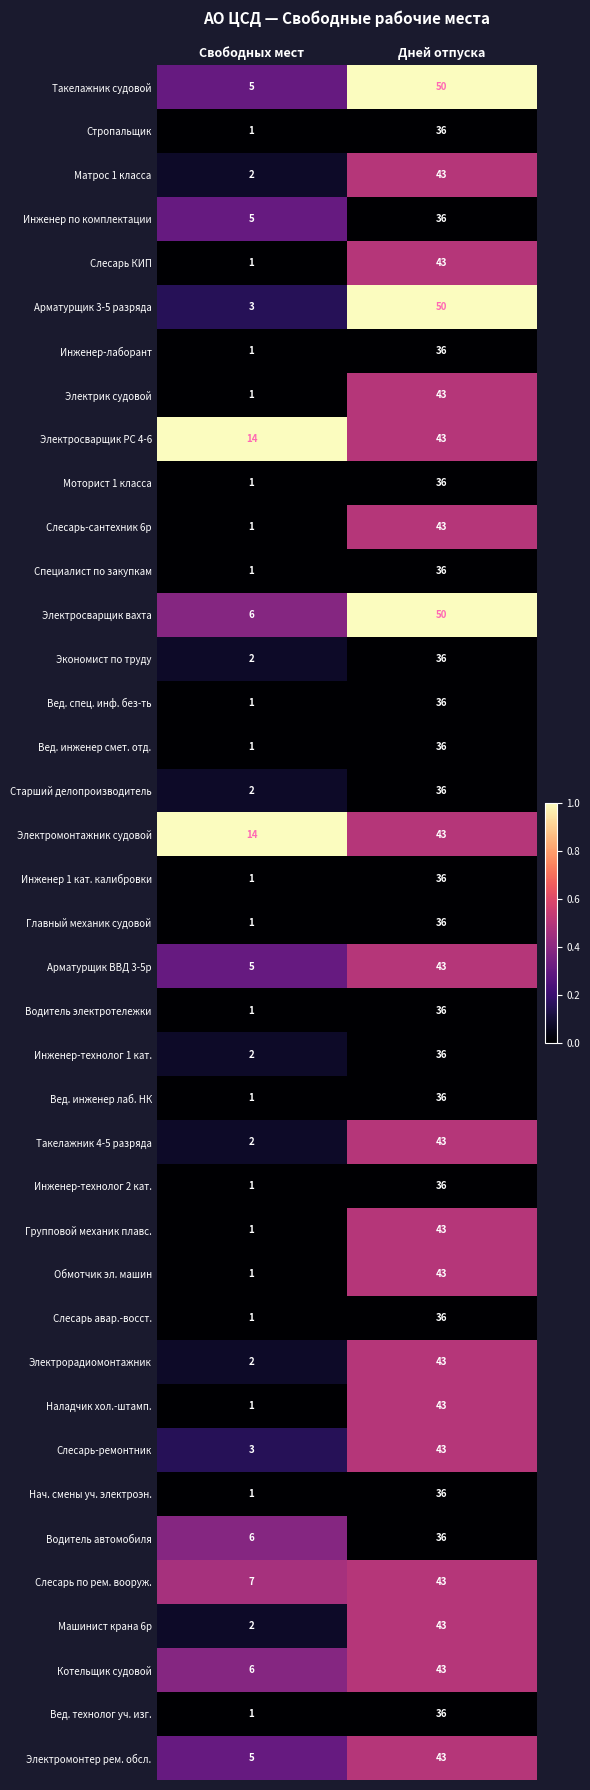

Which series changed the most between Свободных мест and Дней отпуска?

Арматурщик 3-5 разряда